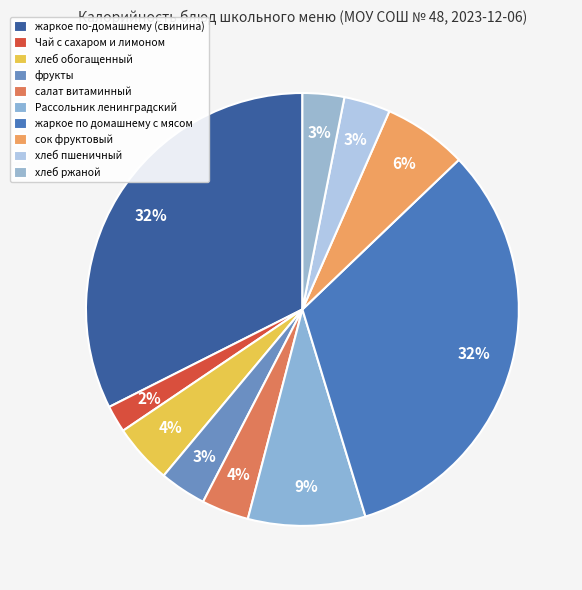

Is салат витаминный the majority of the pie?

No